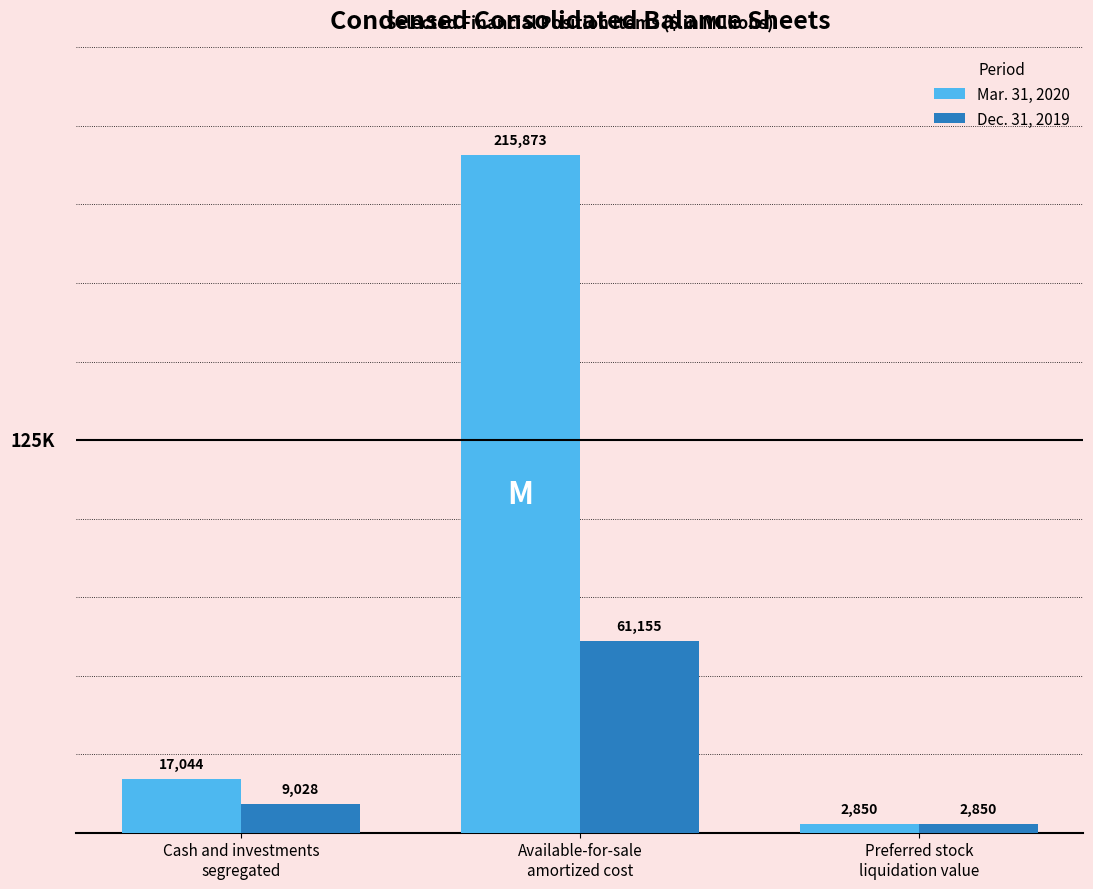

What is the value of the Mar. 31, 2020 bar at the 1st from the left?

17044